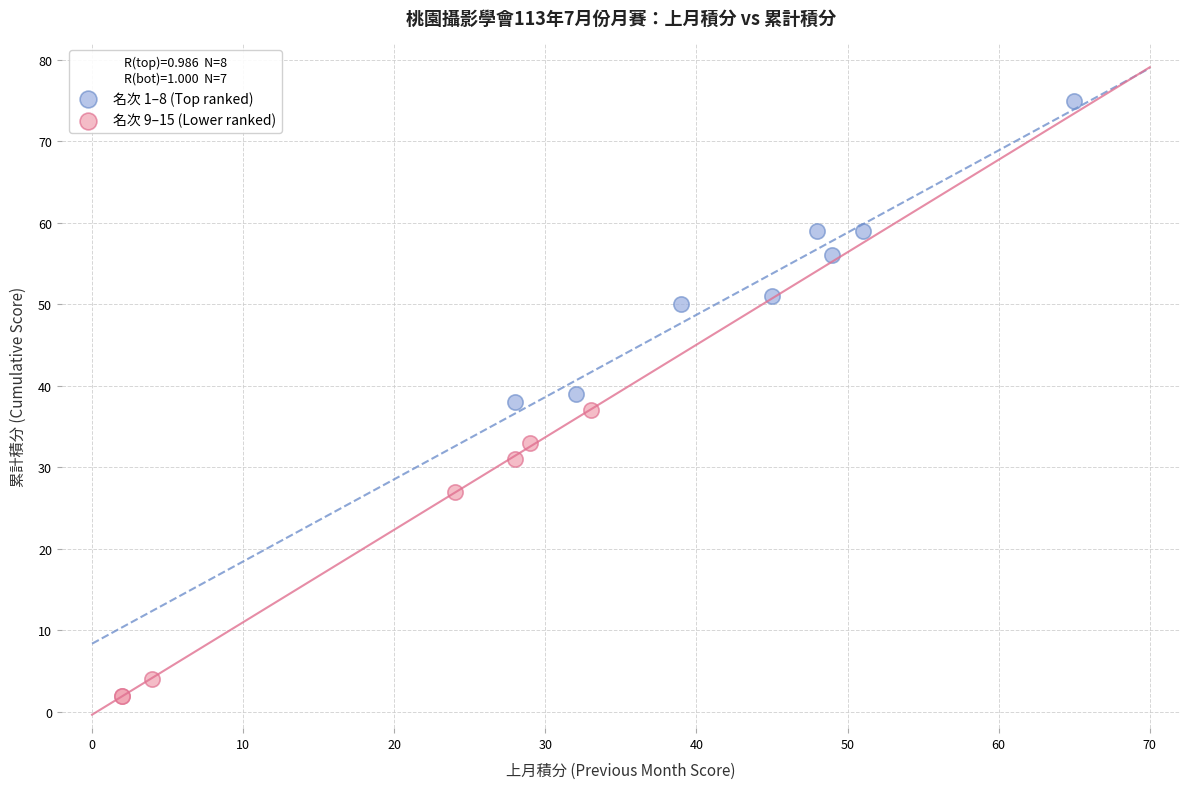

Which series contains the lowest Y value?

名次 9–15 (Lower ranked)